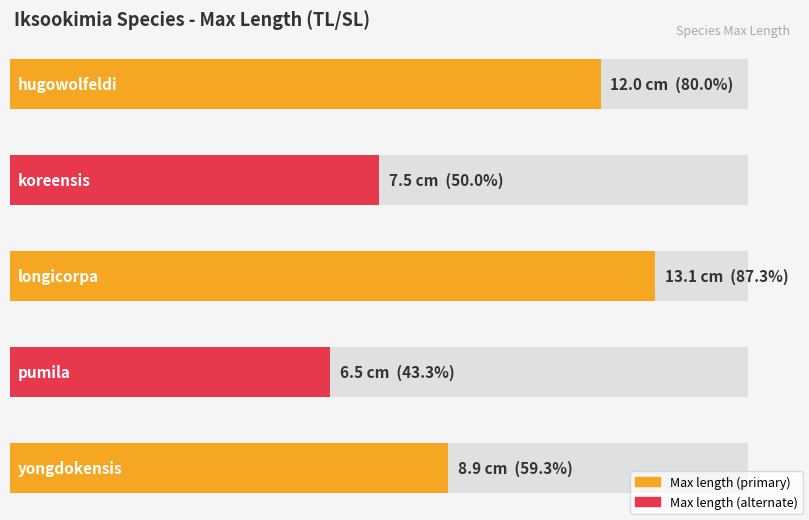

Reading right to left, extract all data points from this chart.

8.9	6.5	13.1	7.5	12.0